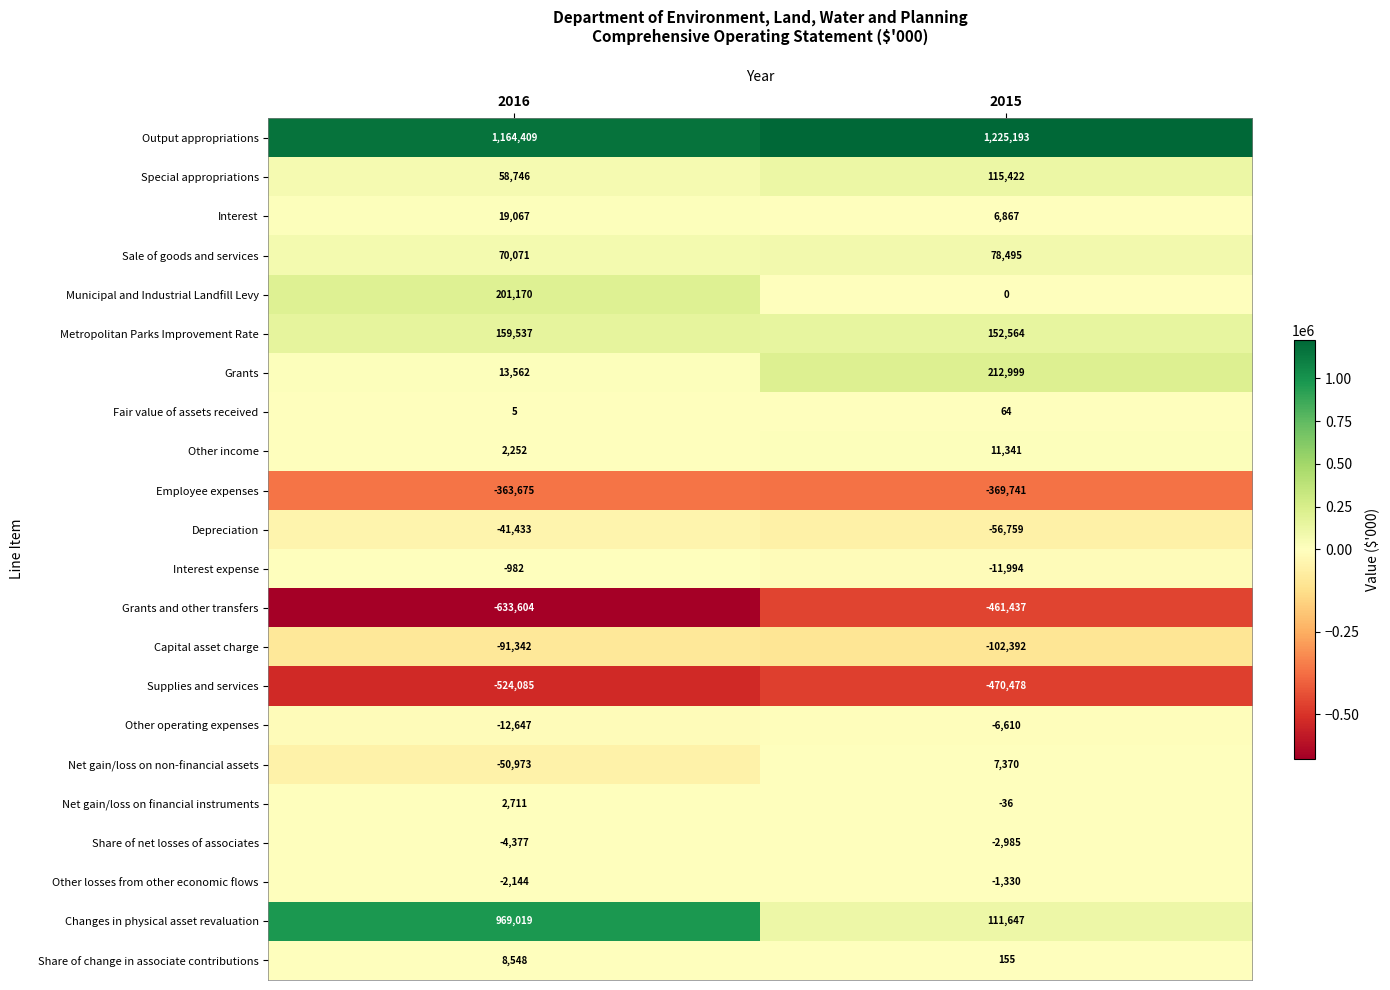

Which category has the lowest value across all series?

2016